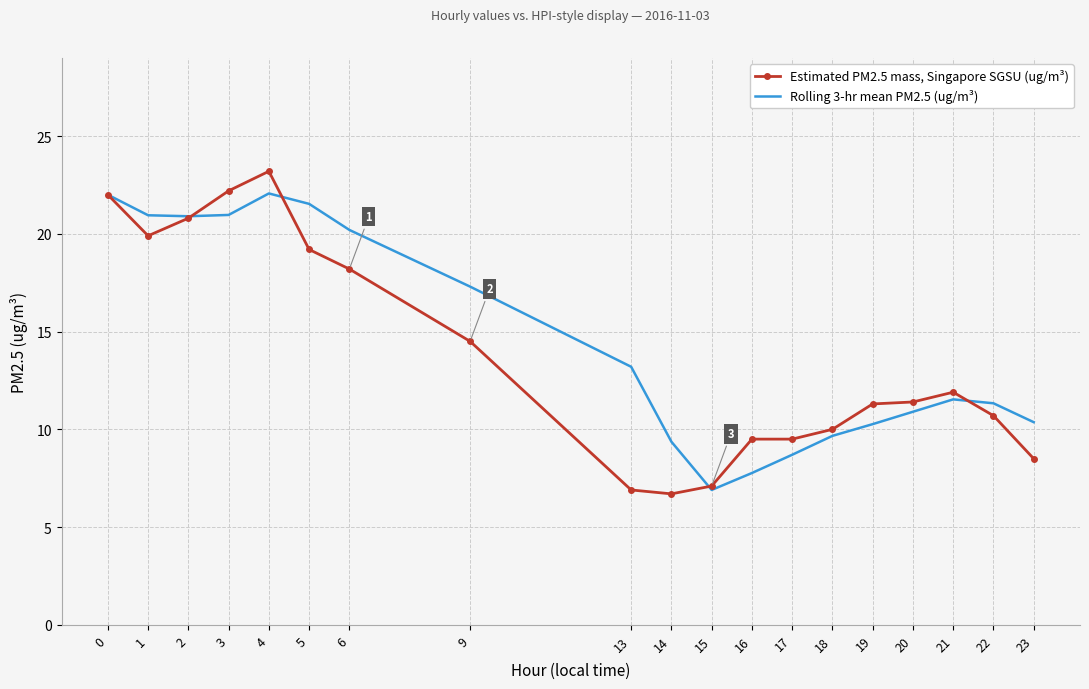

At which label is Rolling 3-hr mean PM2.5 (ug/m³) closest to 14?

13